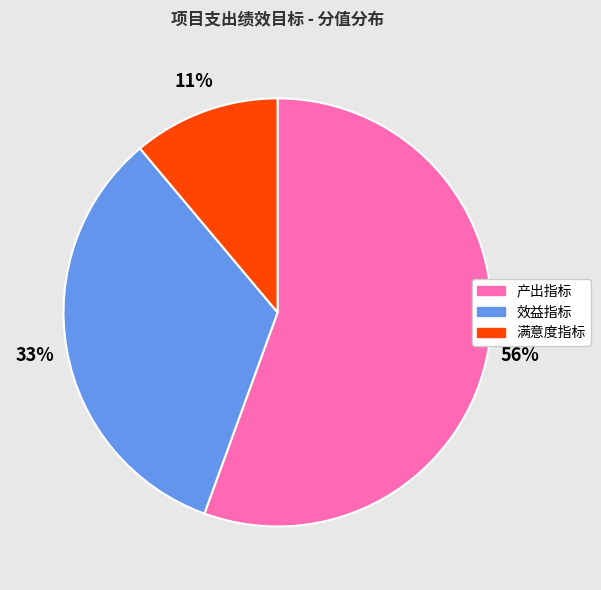

Is the sum of 产出指标 and 满意度指标 greater than half?

Yes